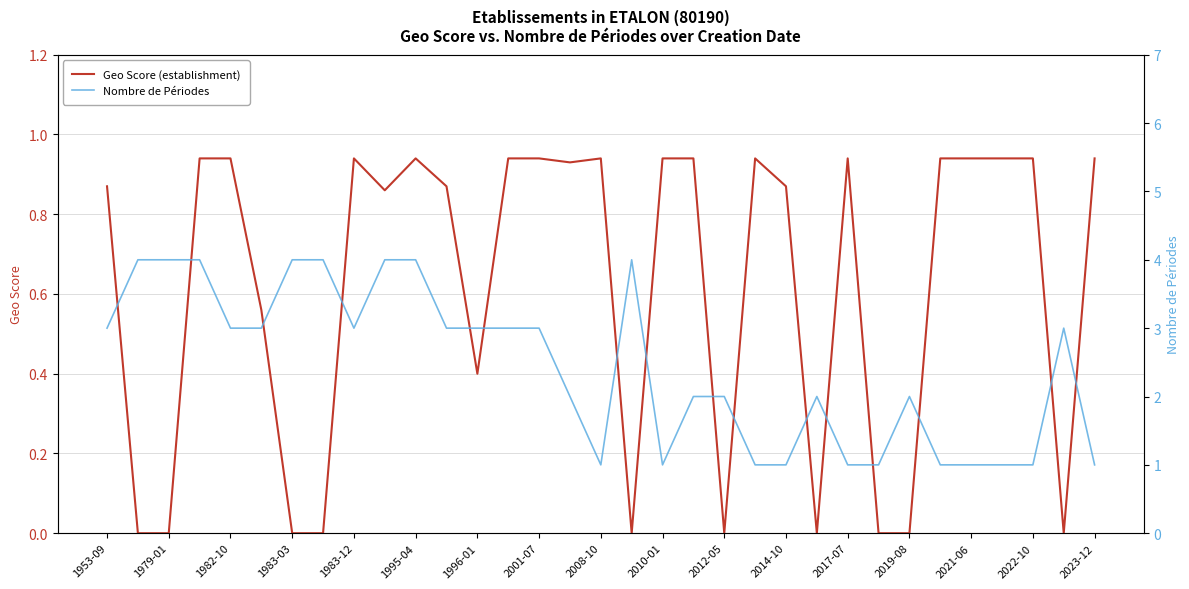

Which category has the lowest value in the Nombre de Périodes series?

2008-10